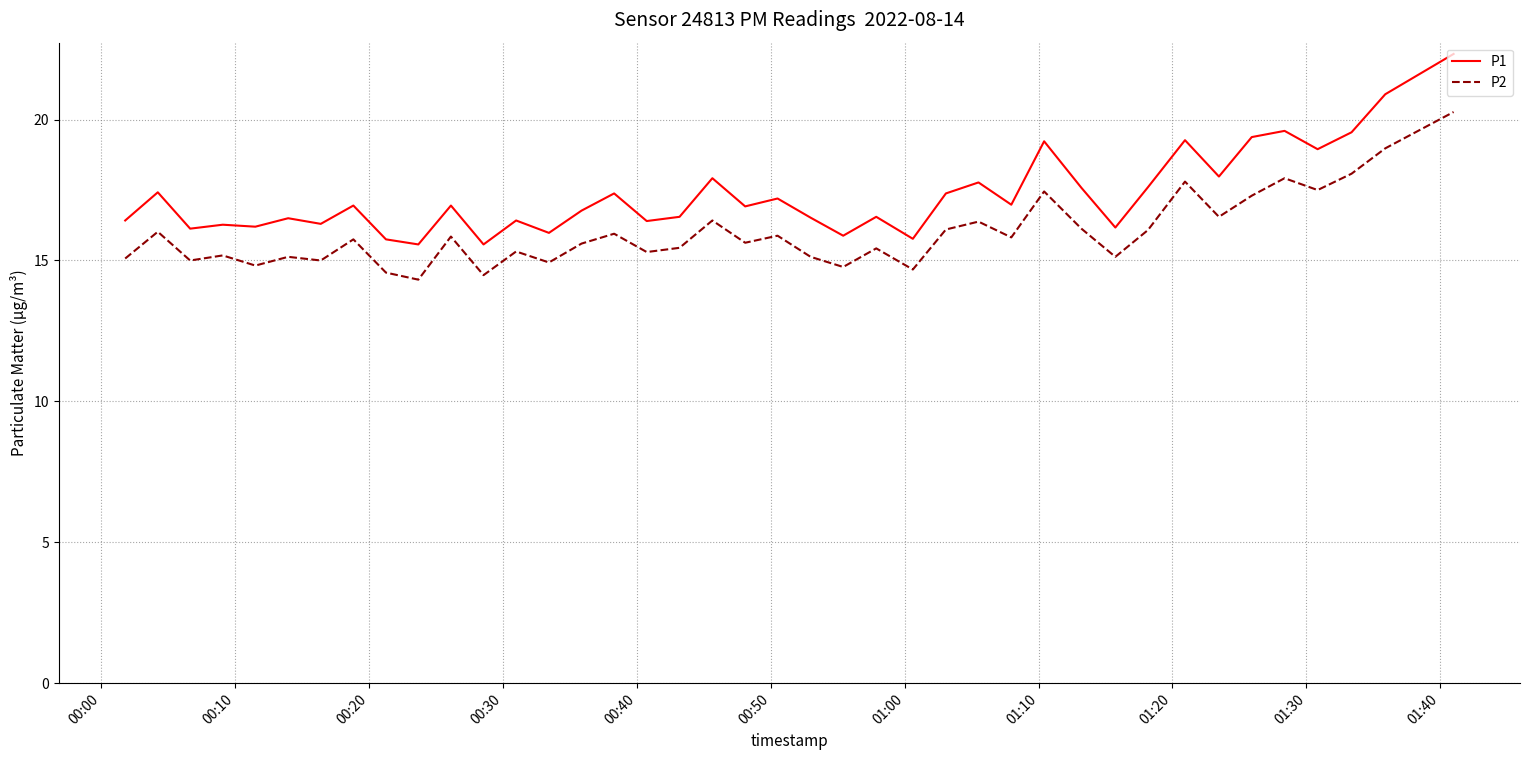

What is the difference between the maximum and minimum values in the P1 series?

6.8